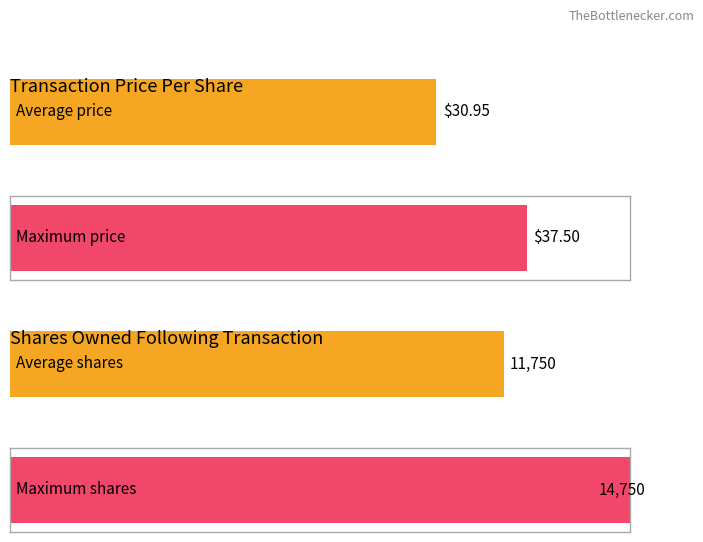

Is it true that transactionPricePerShare equals 13.8 at 2008-09-24?

False